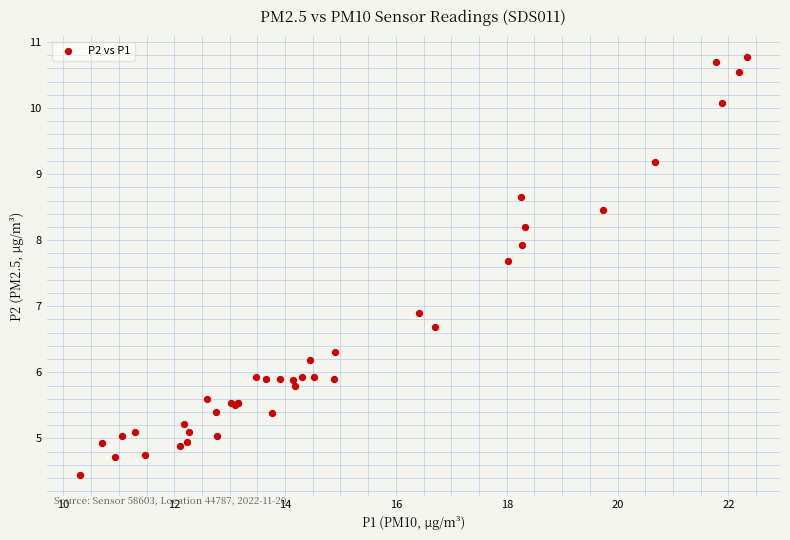

What Y value in the scatter plot is closest to 7?

6.9